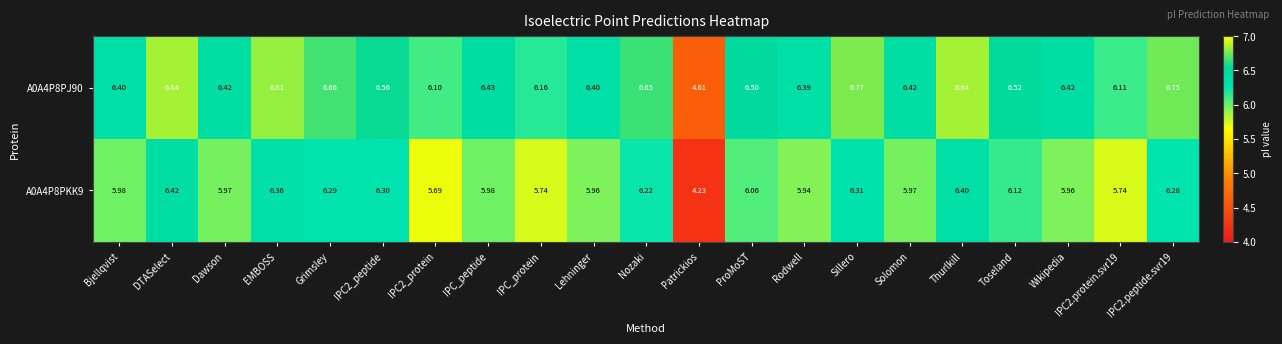

Which category has the lowest value across all series?

Patrickios